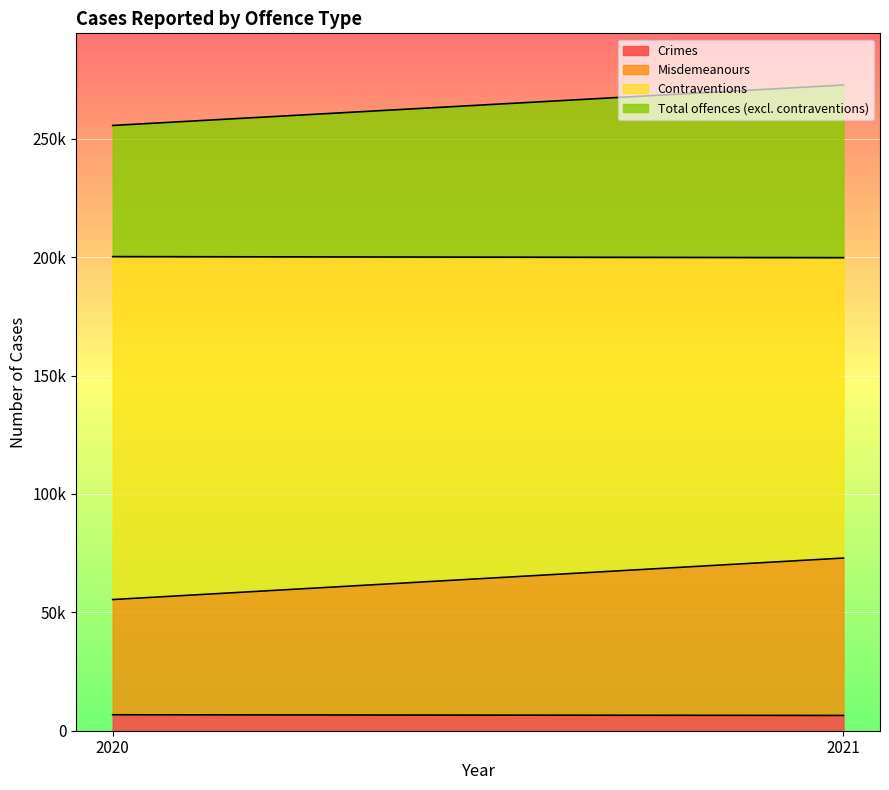

List the series in order of their peak value, highest first.

Contraventions, Total offences (excl. contraventions), Misdemeanours, Crimes